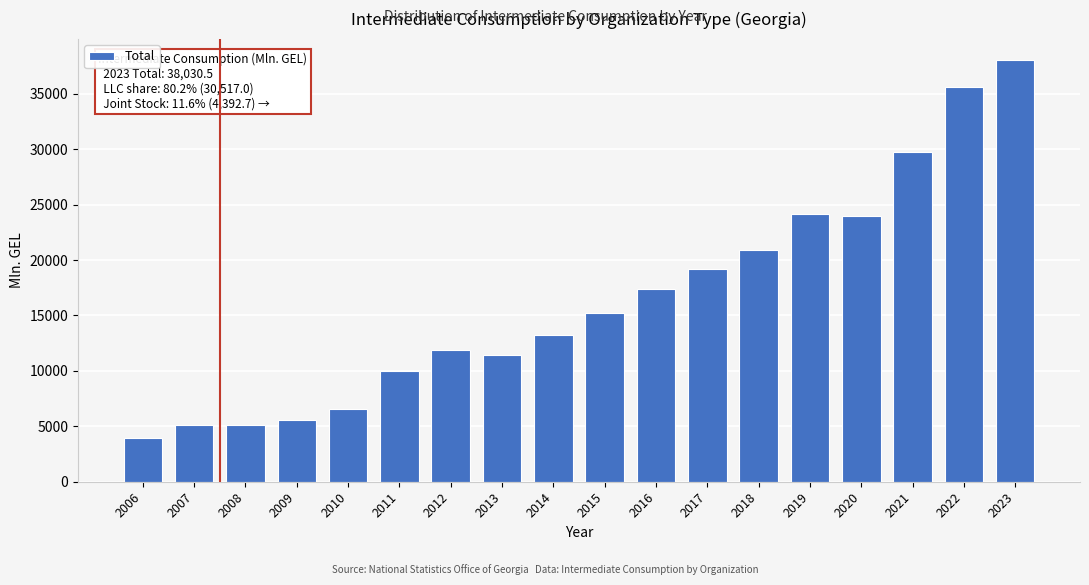

What is the difference between the values at 2008 and 2014?

8133.4